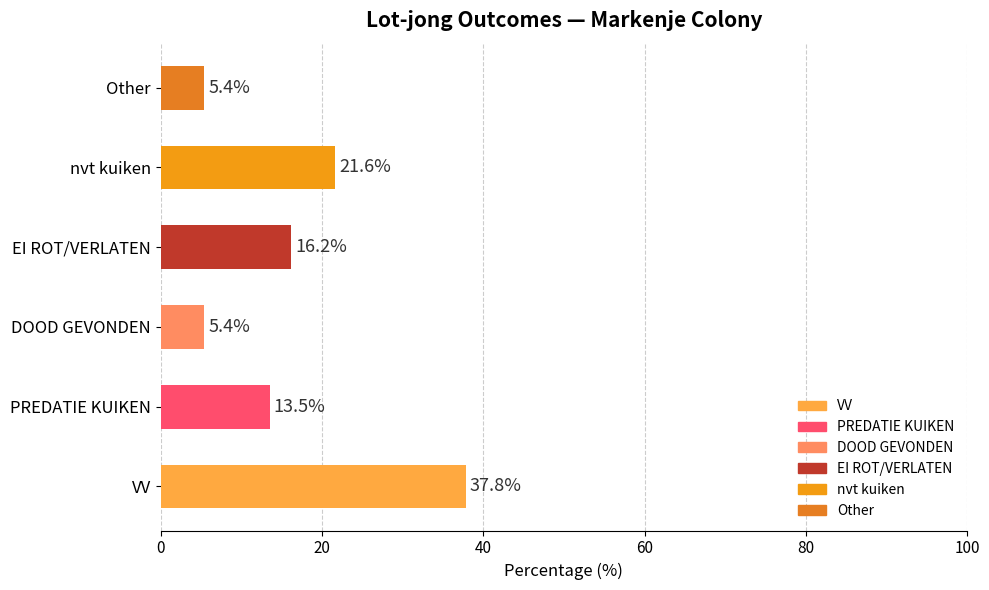

True or false: the data shows 19.0 at PREDATIE KUIKEN.

False